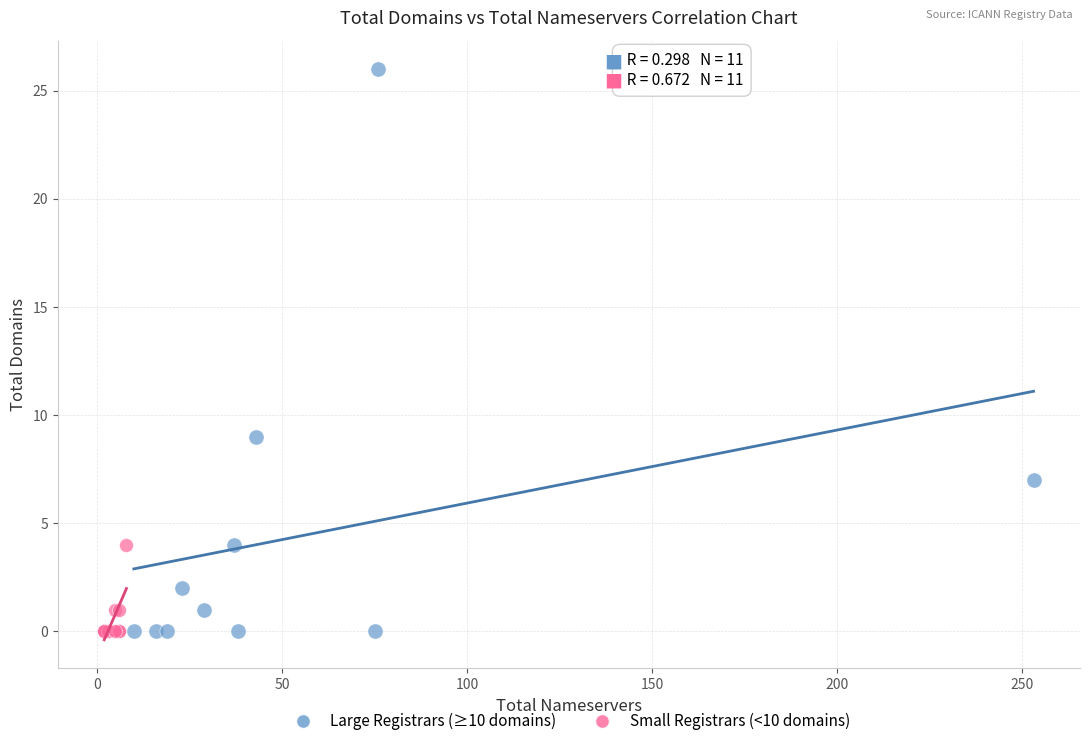

Which series contains the highest Y value?

Large Registrars (≥10 domains)